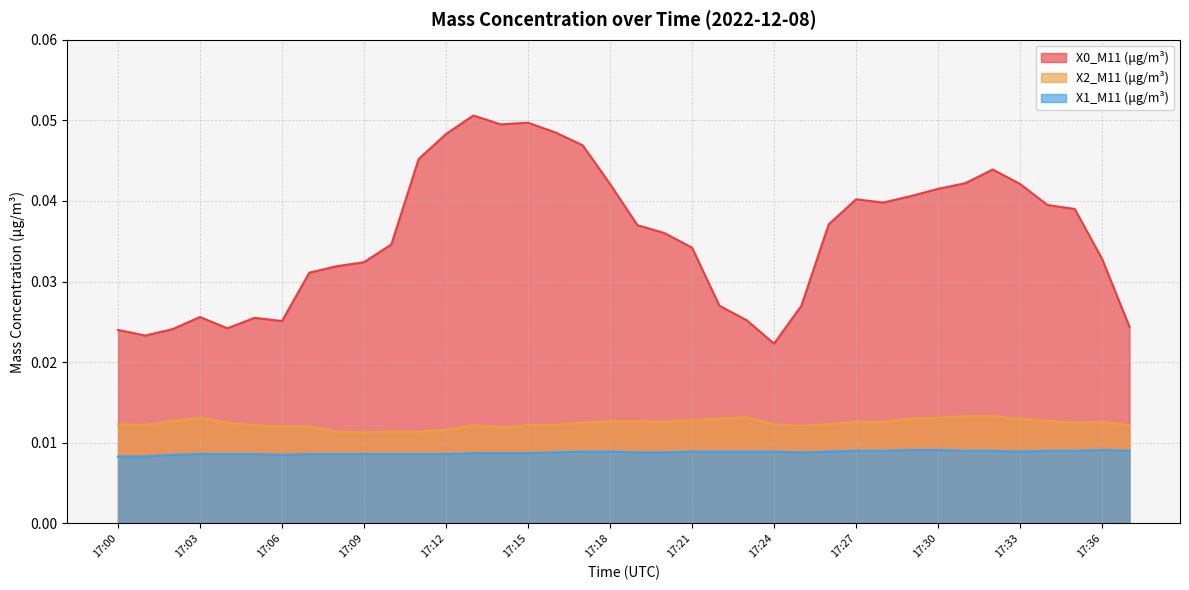

The X1_M11 (μg/m³) series shows 0.0 at 17:05. True or false?

True